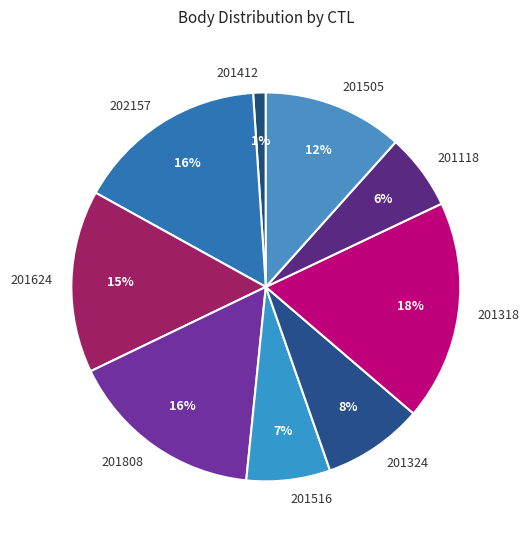

To the nearest percent, what is the difference between the 201624 and 201808 slice percentages?

1%